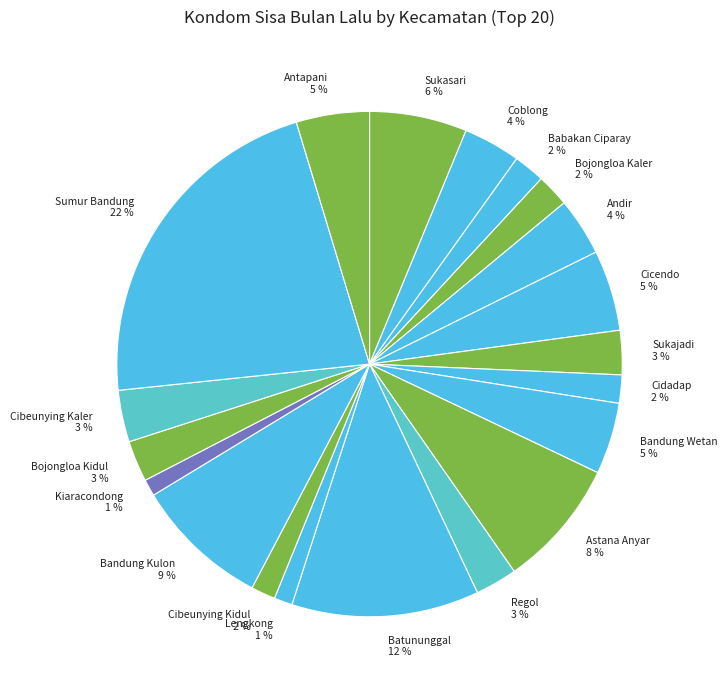

To the nearest percent, what portion does Lengkong represent?

1%